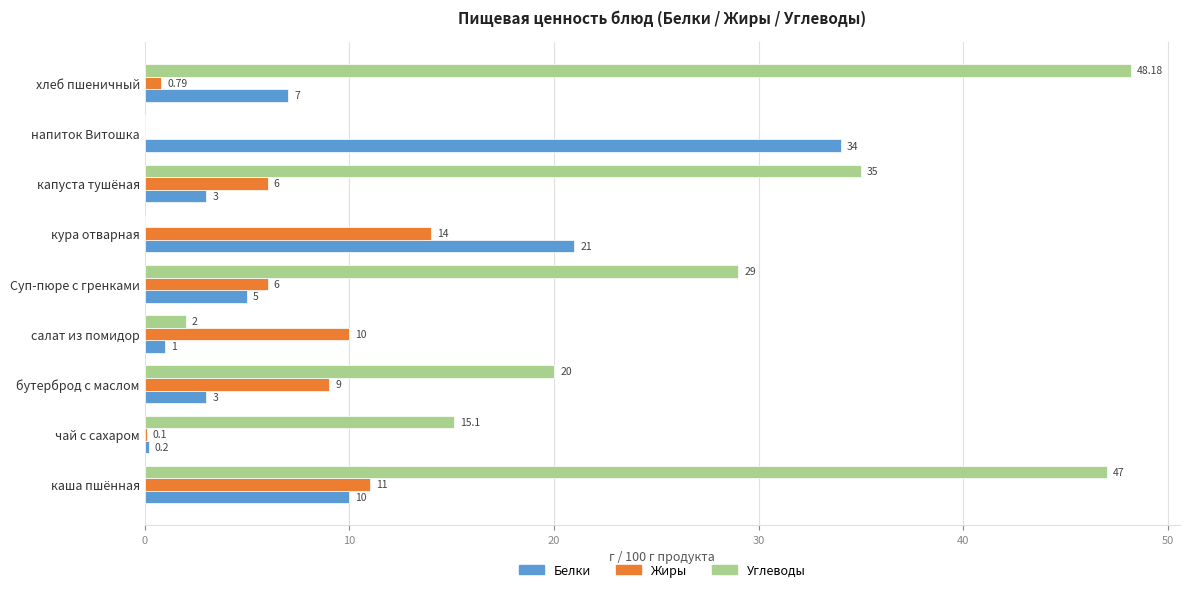

Between каша пшённая and напиток Витошка, which series saw the biggest shift?

Углеводы